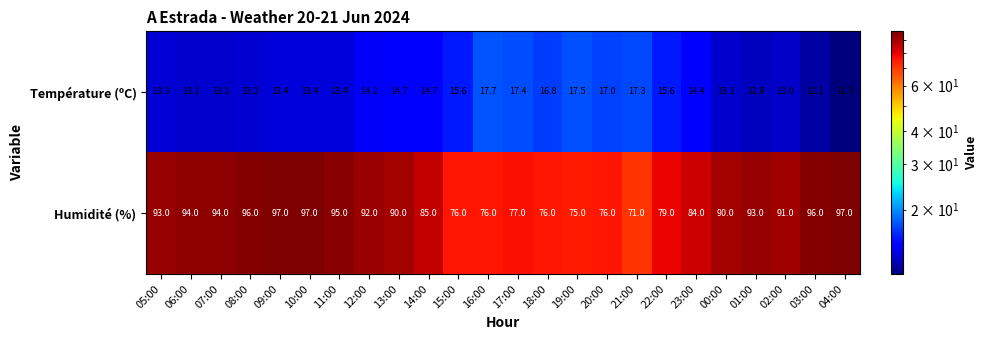

Between 09:00 and 02:00, which series saw the biggest shift?

Humidité (%)